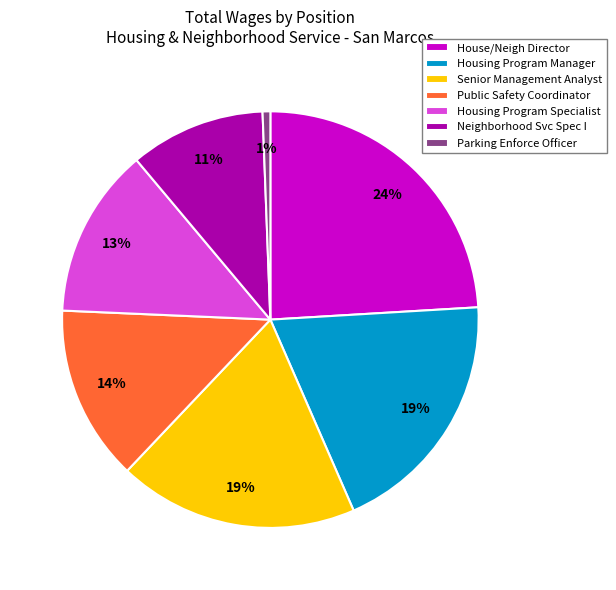

How many segments does this pie chart have?

7